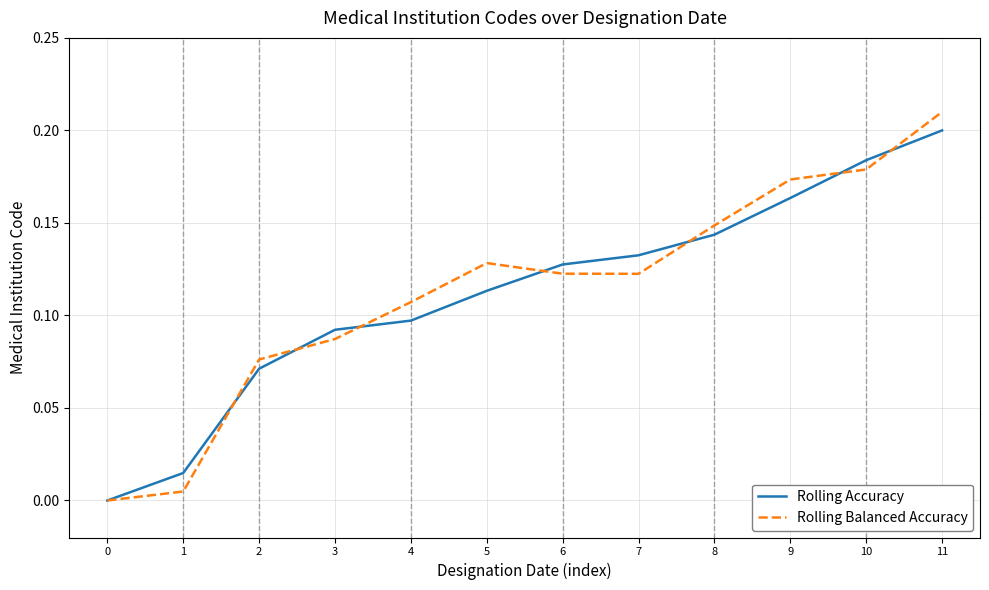

Is the value of Rolling Balanced Accuracy at 4 greater than the value of Rolling Accuracy at 7?

No